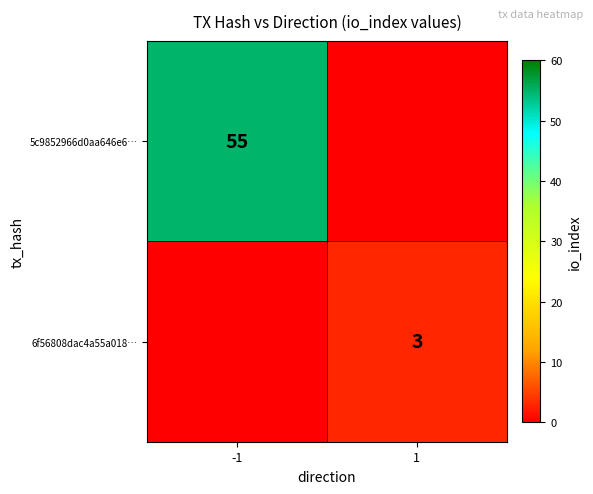

Is the value of 6f56808dac4a55a018… at 1 greater than the value of 5c9852966d0aa646e6… at -1?

No